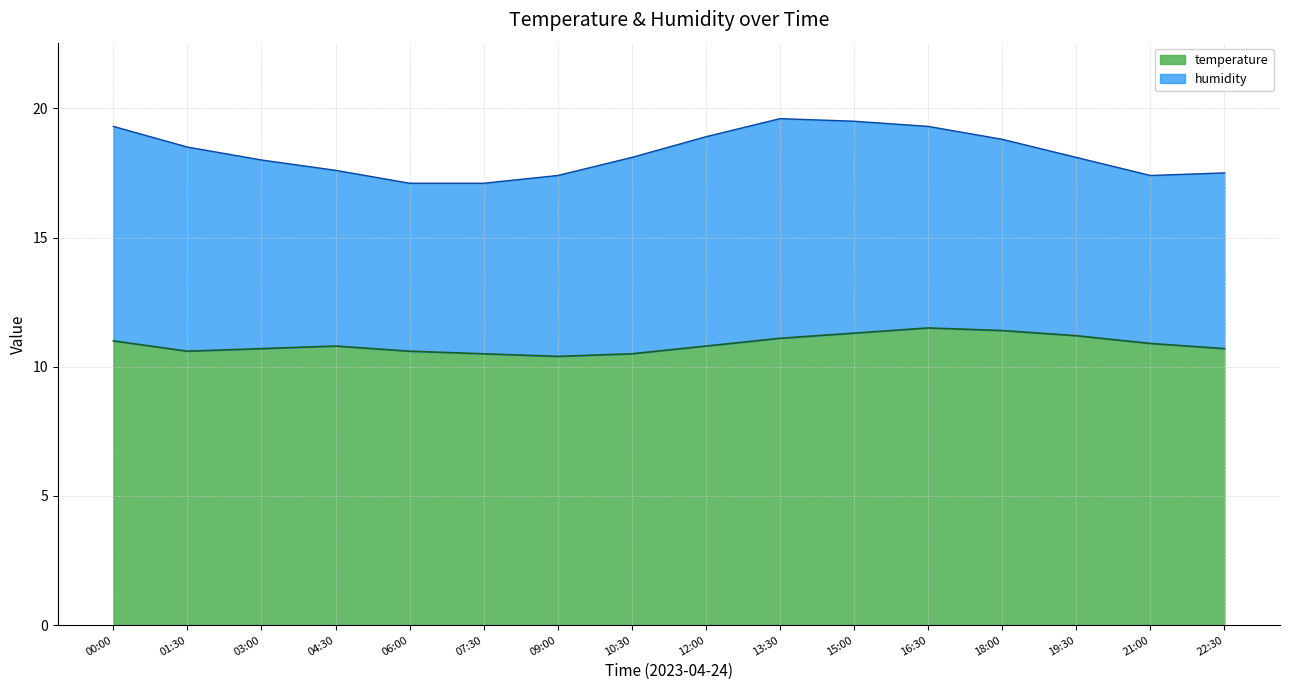

What is the difference between the second highest and minimum values?

1.0